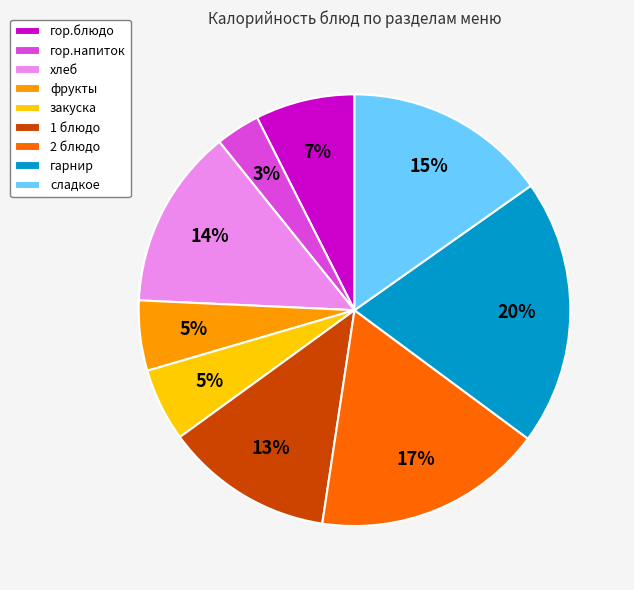

True or false: хлеб accounts for 7% of the total.

False